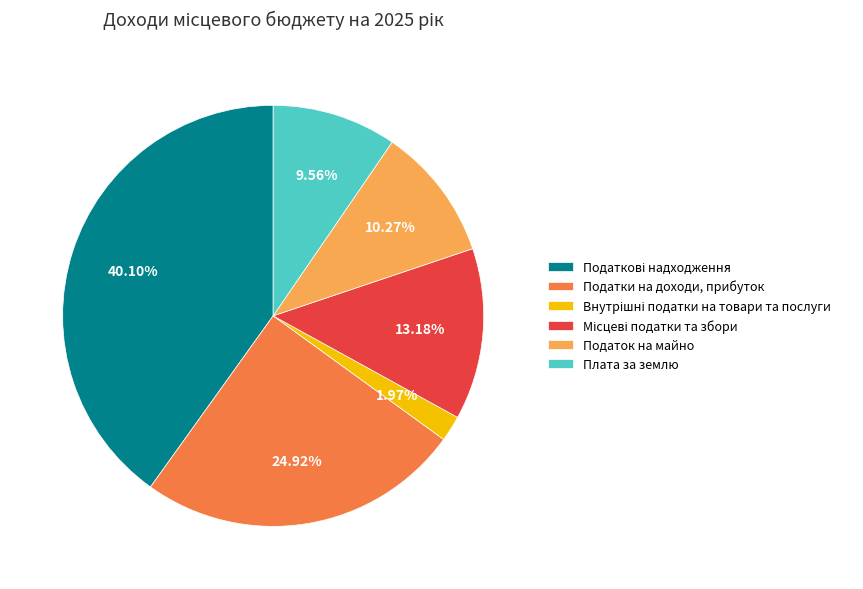

Is there any slice that represents more than half of the pie?

No